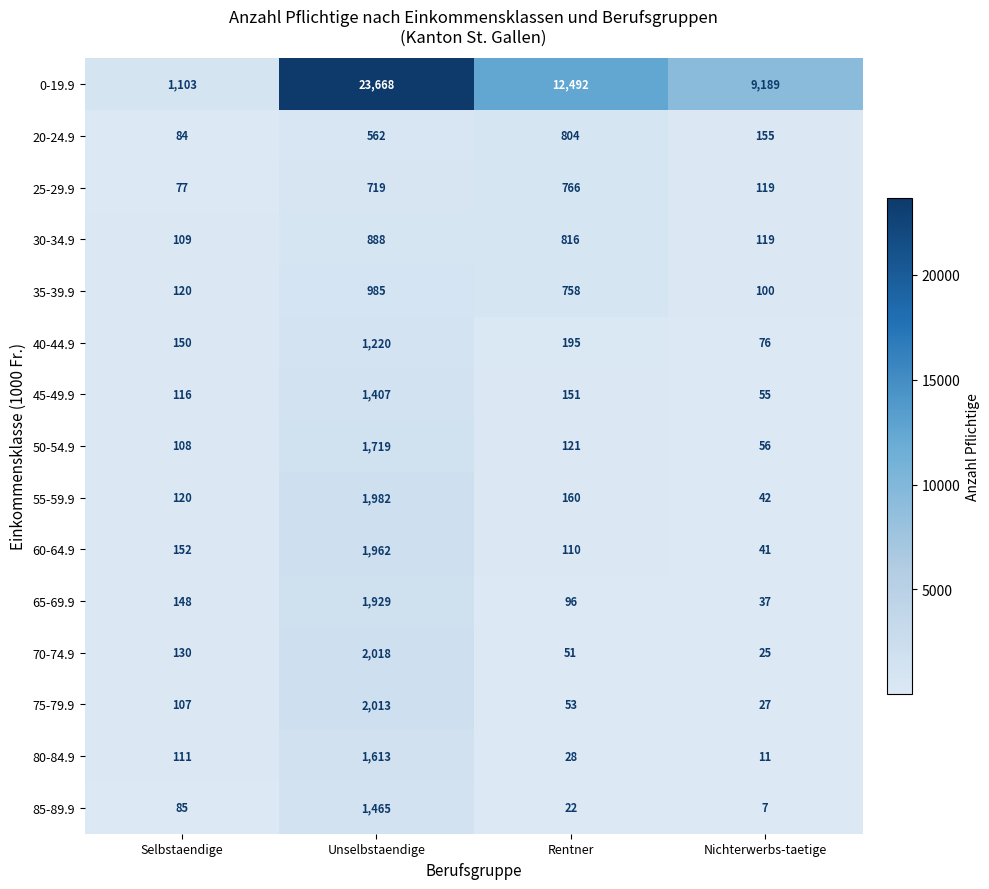

True or false: 60-64.9 has a value of 24 at Rentner.

False